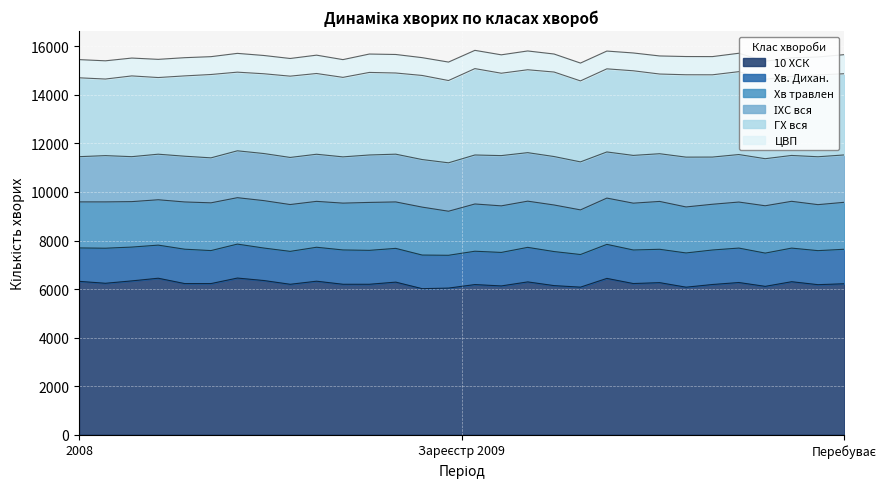

What is the average value of the Хв. Дихан. series?

1393